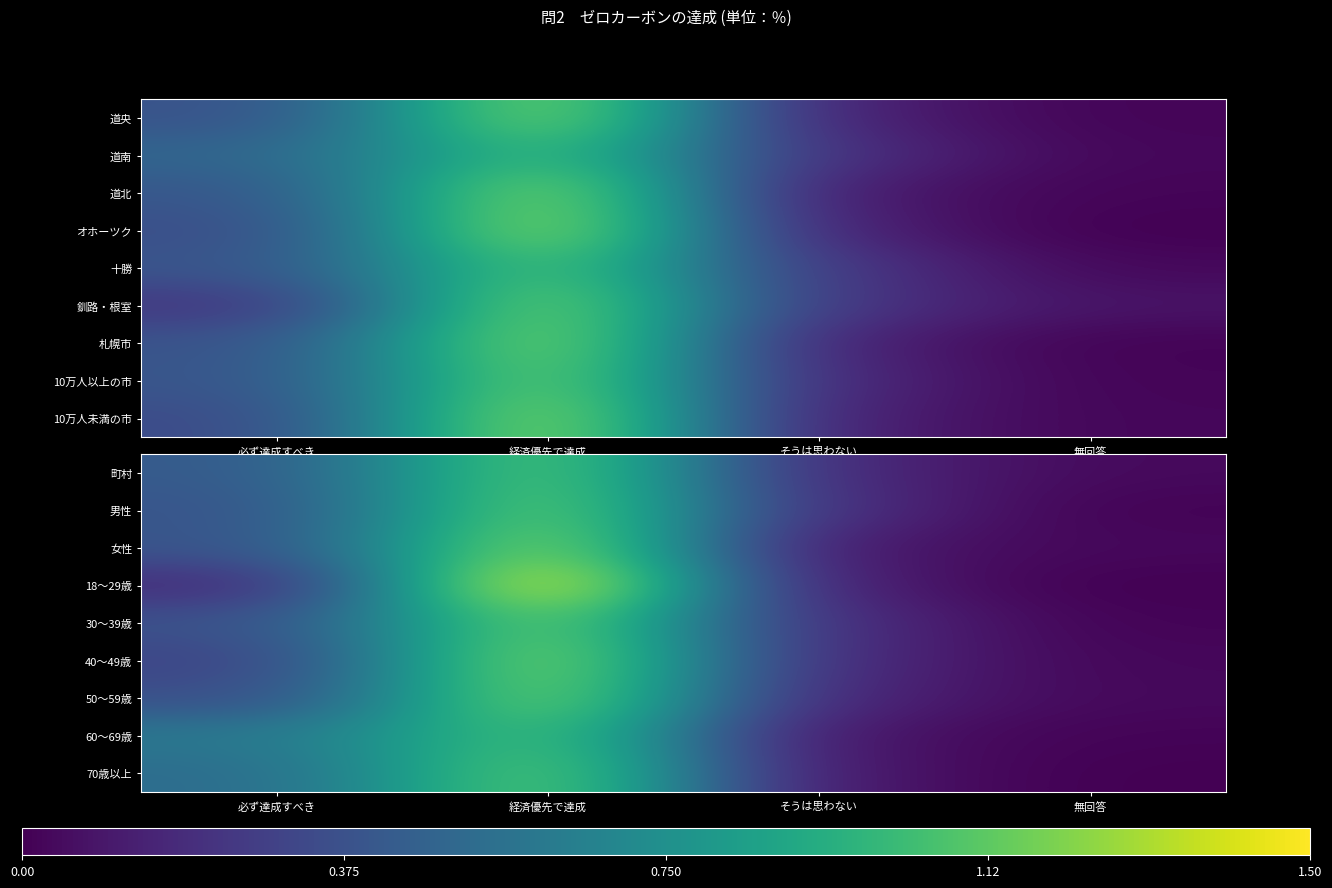

What is the difference between the 女性 values at そうは思わない and 必ず達成すべき?

16.5